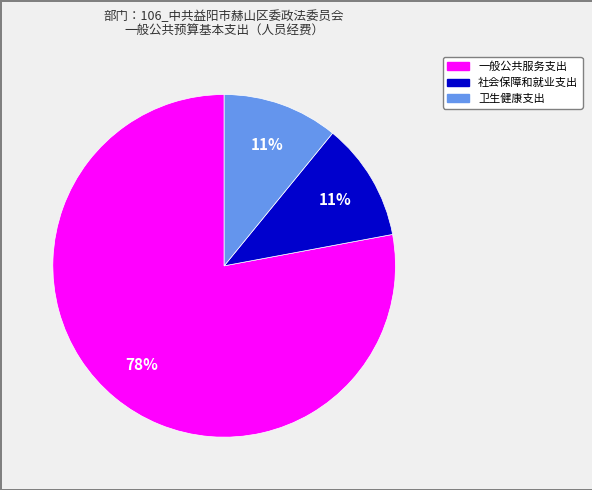

Approximately how many times larger is the value at 卫生健康支出 compared to 一般公共服务支出?

0.1